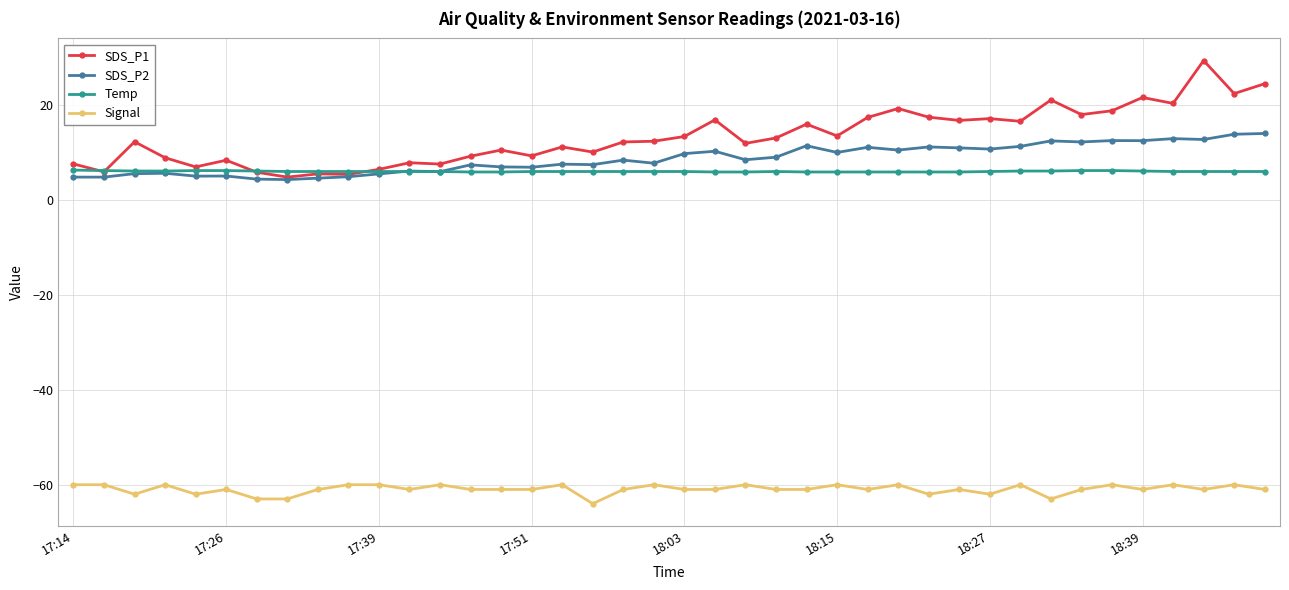

Which series has the largest total across all categories?

SDS_P1